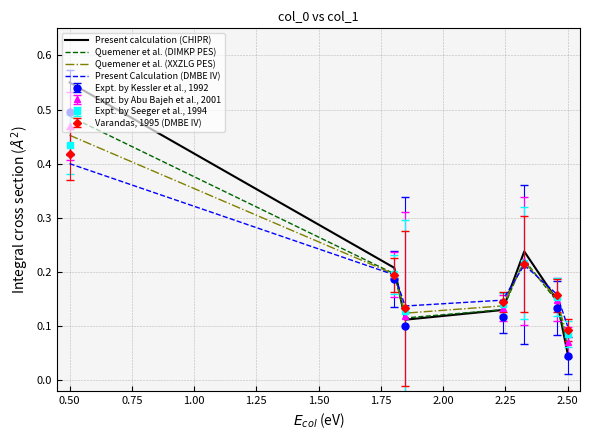

Which series has the widest spread of values?

Present calculation (CHIPR)